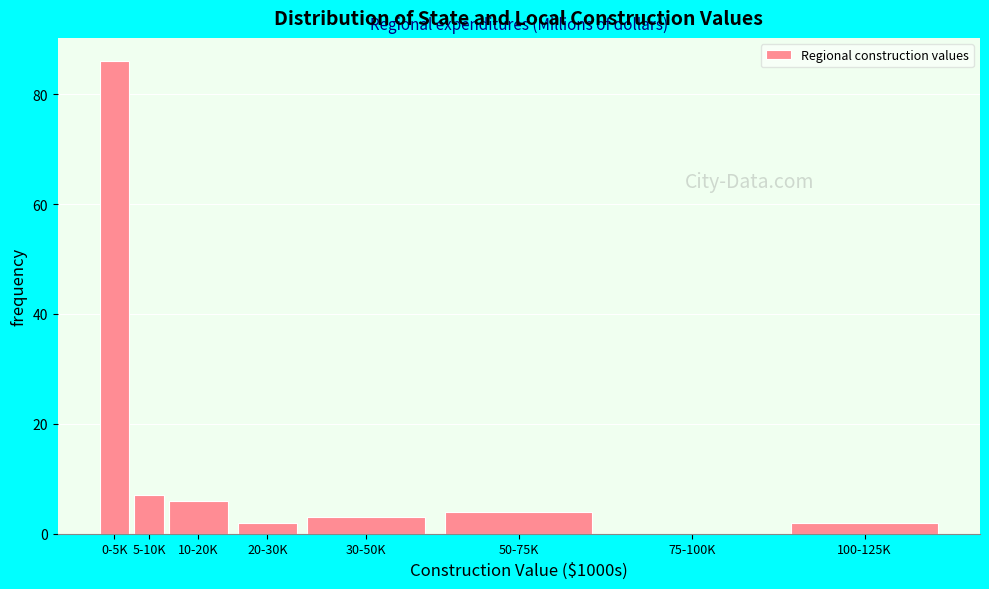

Reading left to right, list all the values displayed in this chart.

0-5K=86	5-10K=7	10-20K=6	20-30K=2	30-50K=3	50-75K=4	75-100K=0	100-125K=2